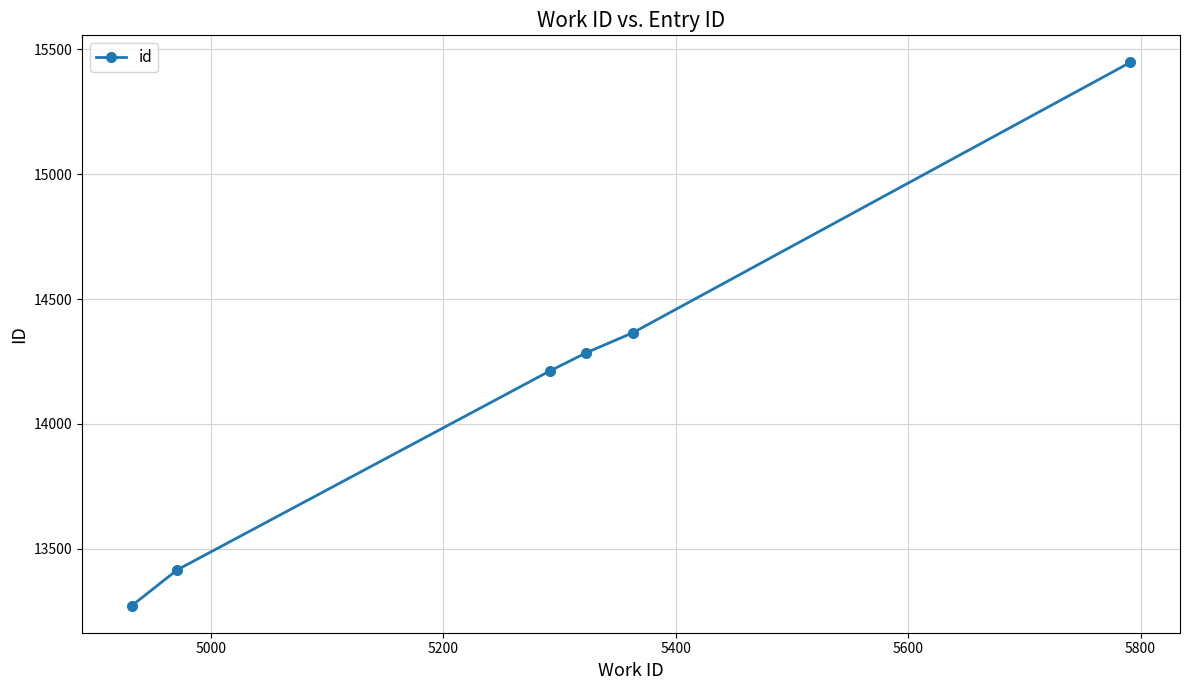

True or false: there are more than 2 points higher than both neighbors.

False